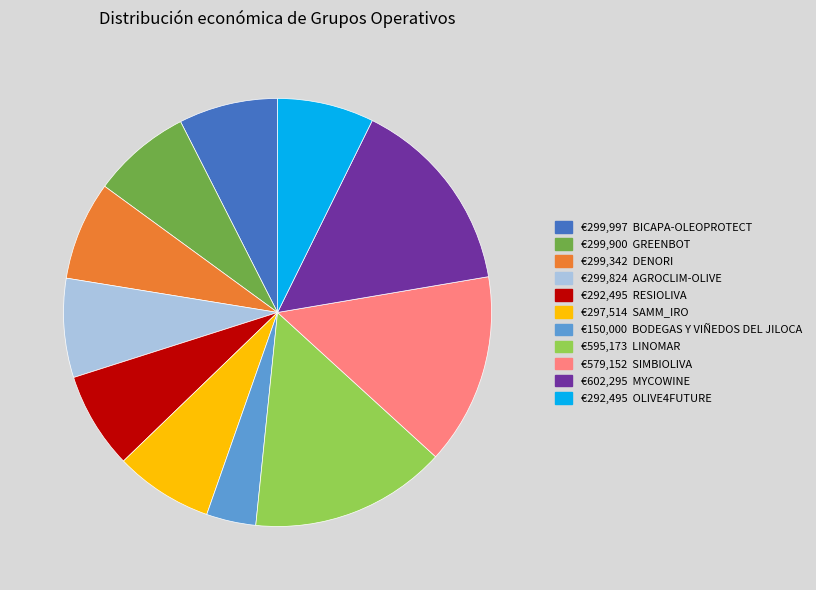

Is there a majority slice in this chart?

No